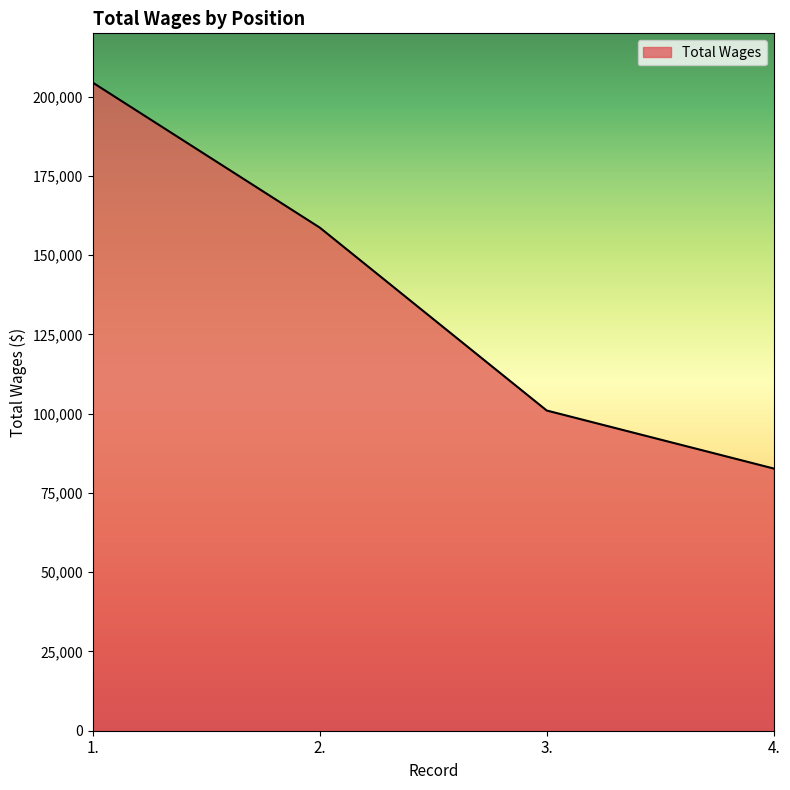

Which label corresponds to the smallest value in the chart?

4.